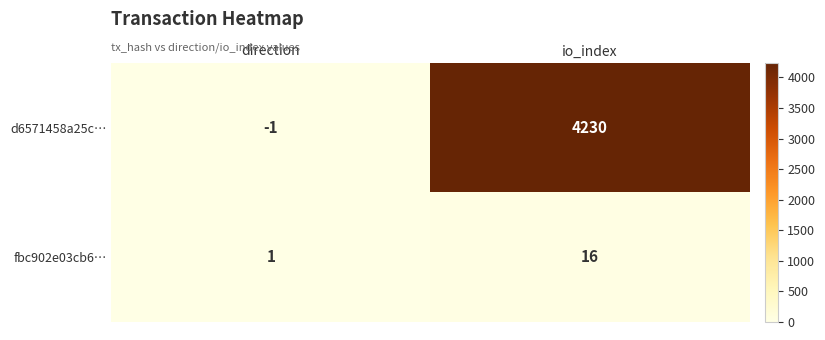

At which category is the sum across all series the highest?

io_index